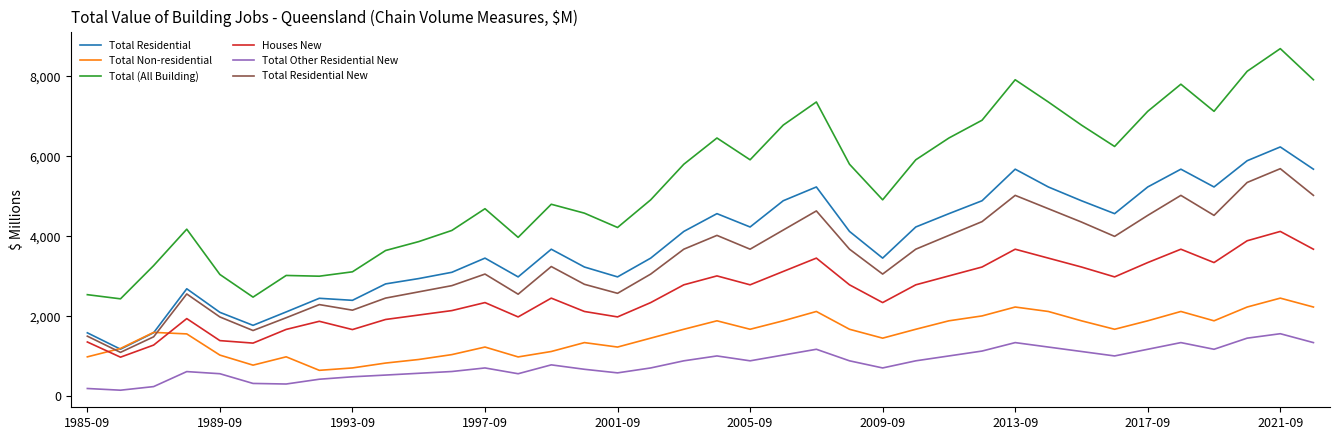

Which series has the largest total across all categories?

Total (All Building)